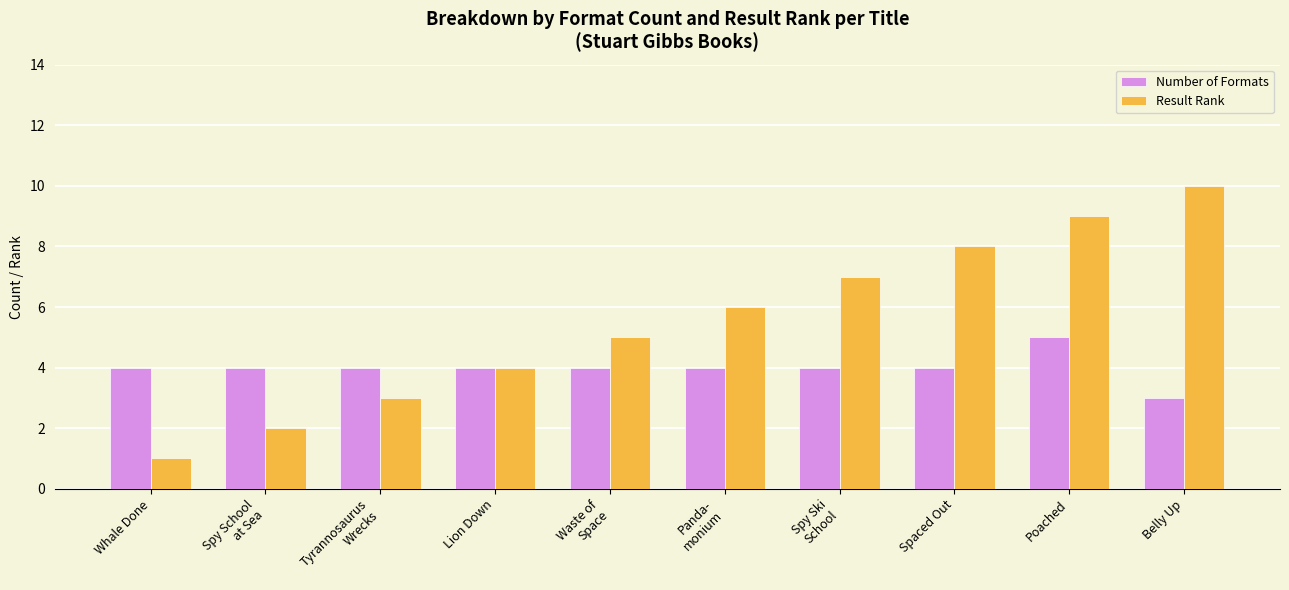

The value of Number of Formats at Spy School
at Sea is 4. True or false?

True